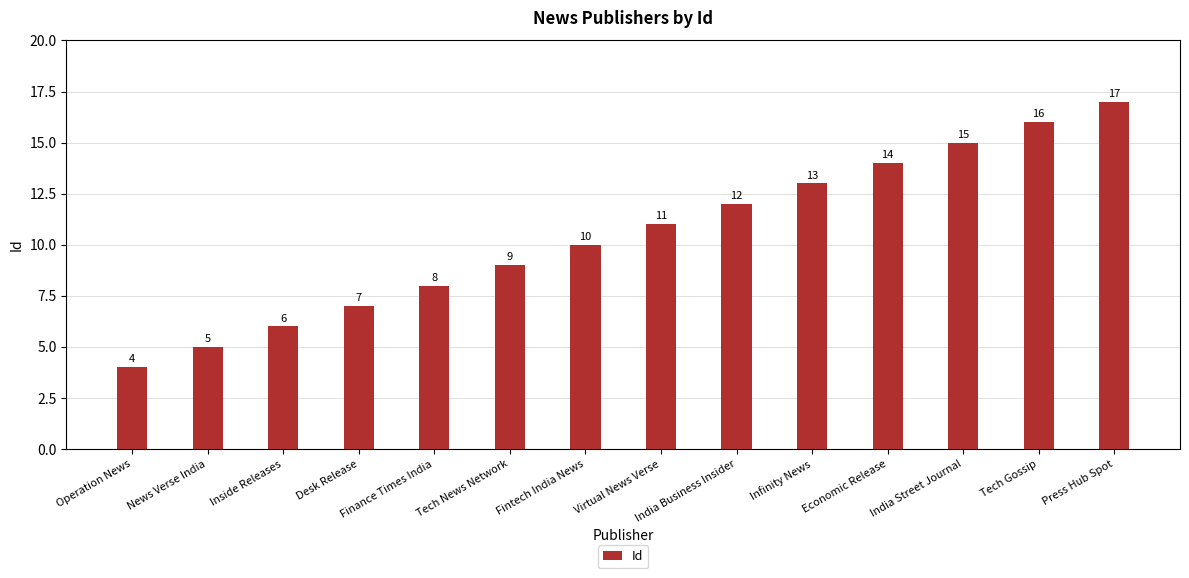

At which category does the chart reach its minimum across all series?

Operation News